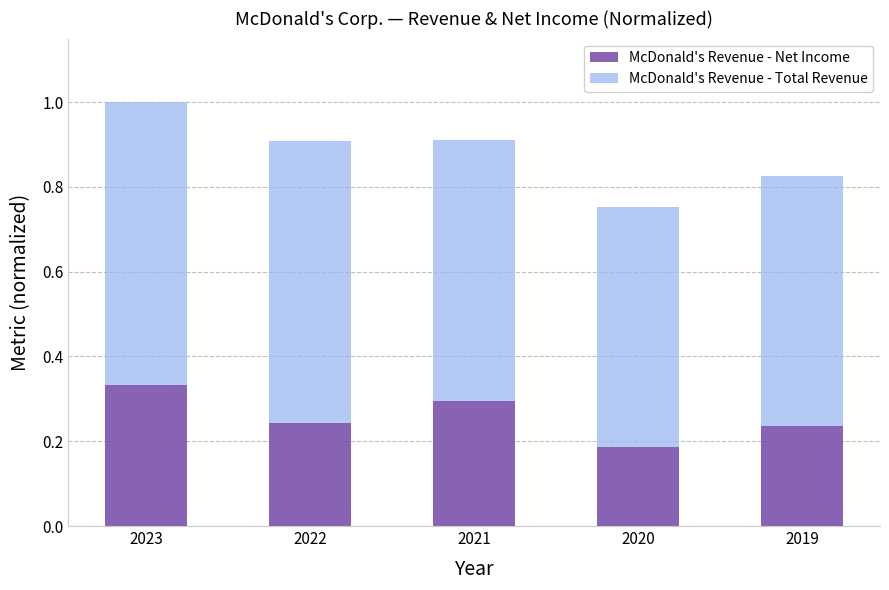

What is the sum of the McDonald's Revenue - Net Income values at 2023 and 2020?

0.5